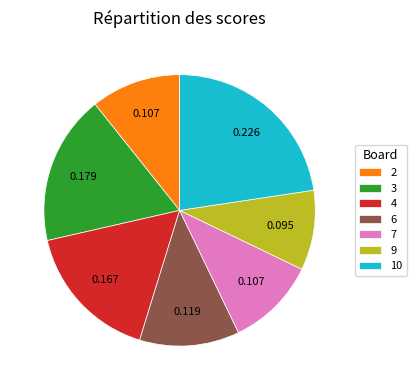

What is the largest slice in the pie chart?

10